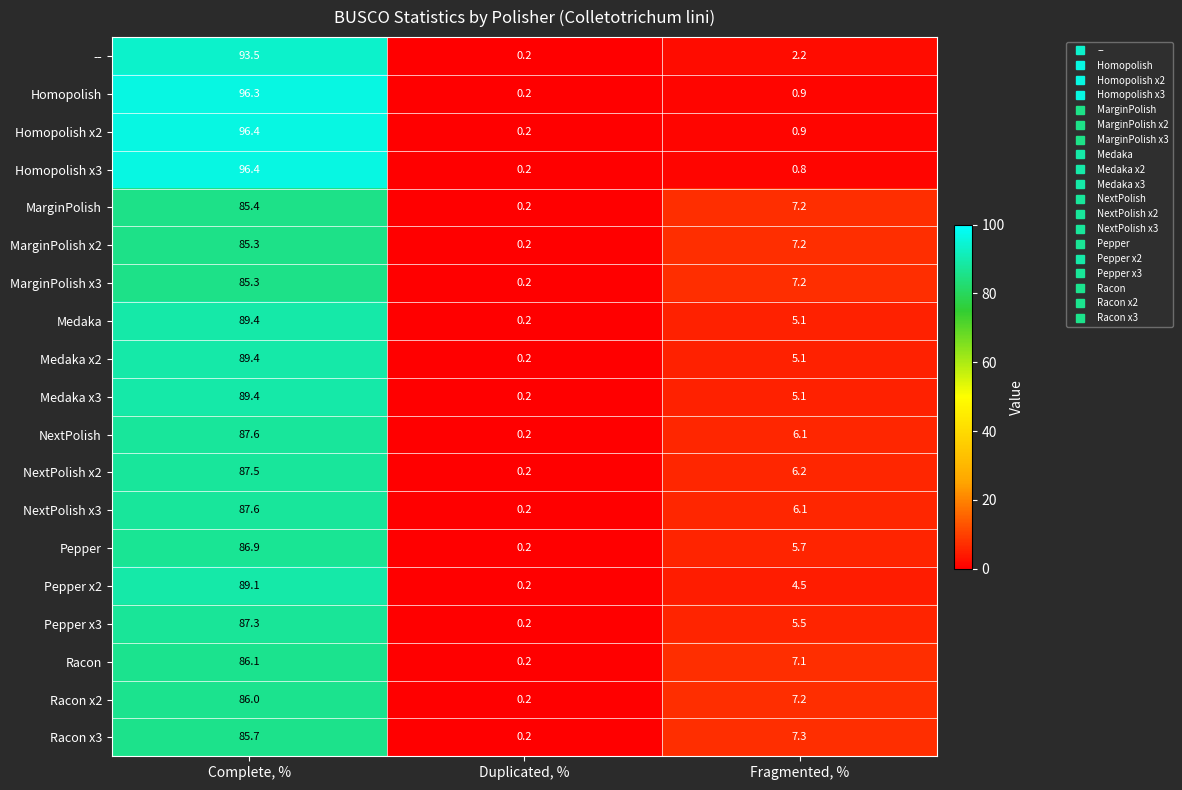

At which label does MarginPolish reach its peak?

Complete, %